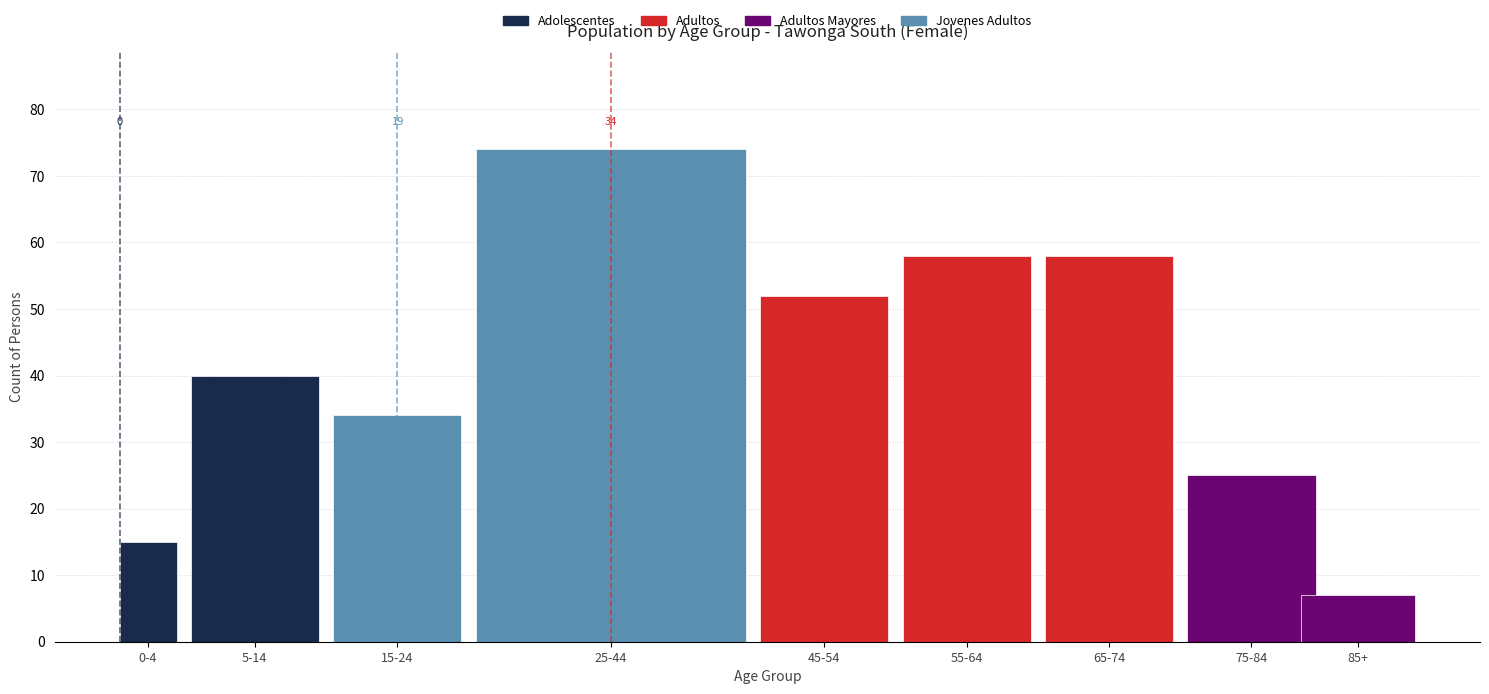

Reading left to right, what are all the values shown in this chart?

15	40	34	74	52	58	58	25	7